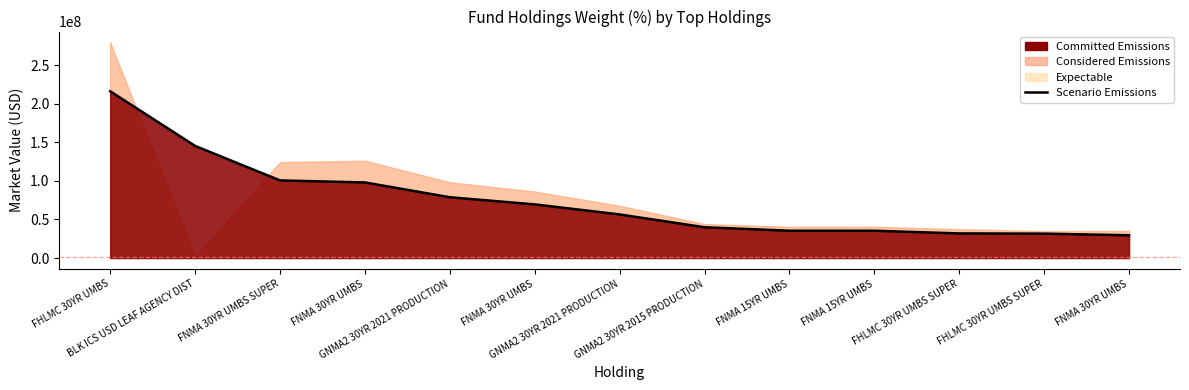

True or false: the data shows 43730939.1 at FNMA 30YR UMBS SUPER.

False